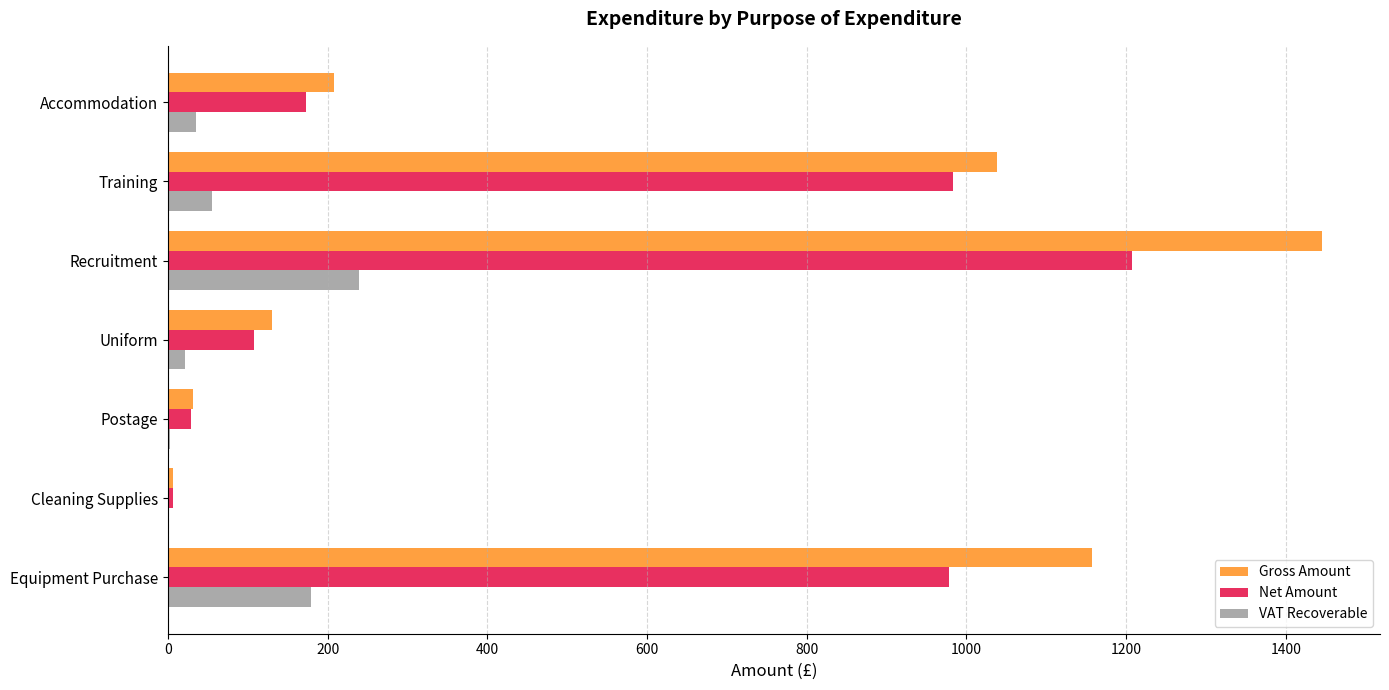

Count the number of categories in the chart.

7